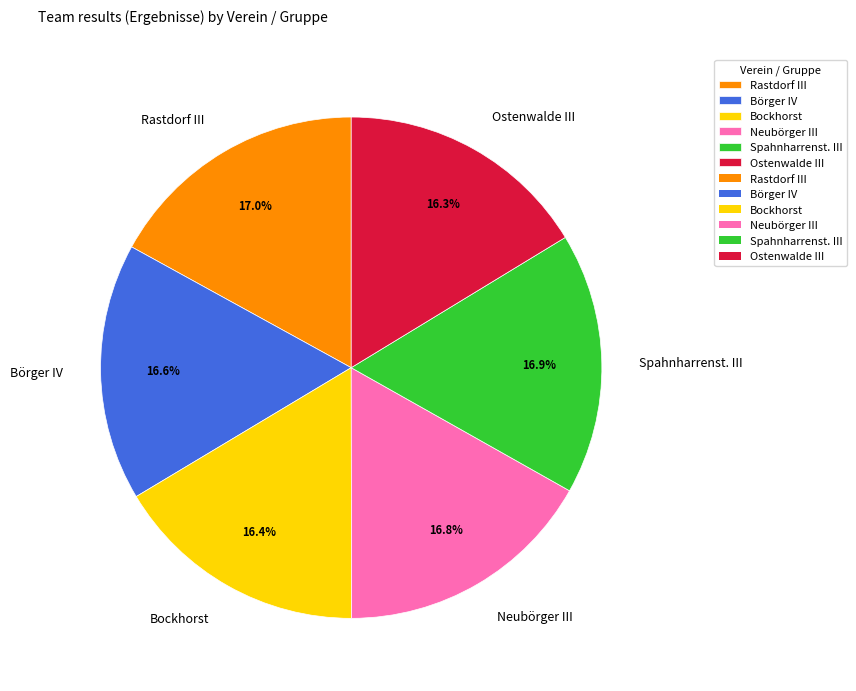

True or false: Börger IV accounts for 22% of the total.

False